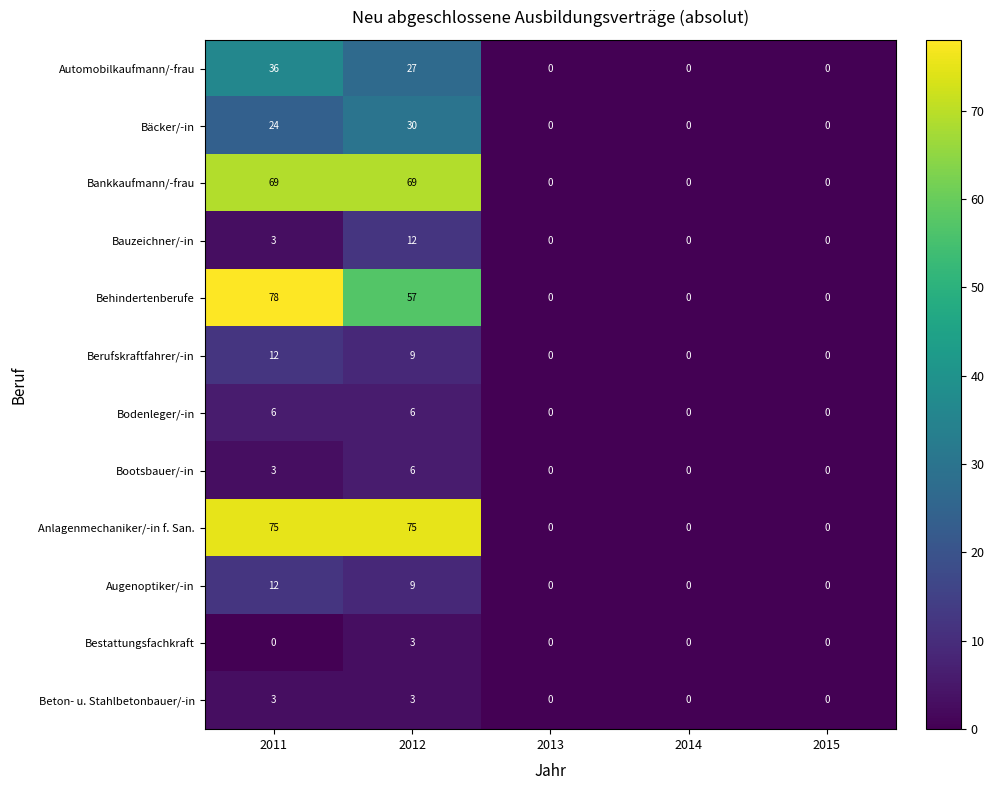

Which series has the largest total across all categories?

Anlagenmechaniker/-in f. San.